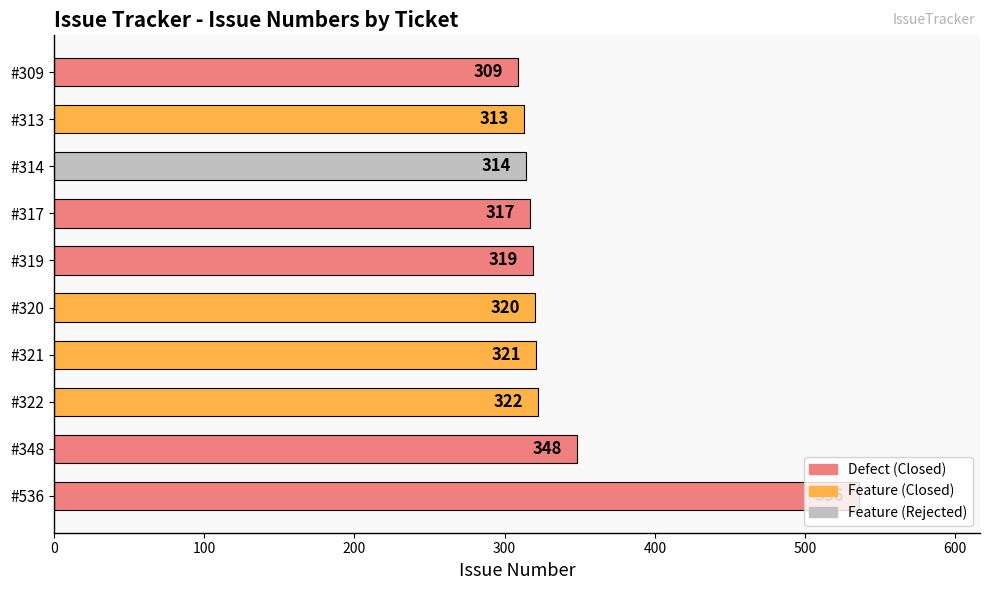

What is the difference between the values at #319 and #317?

2